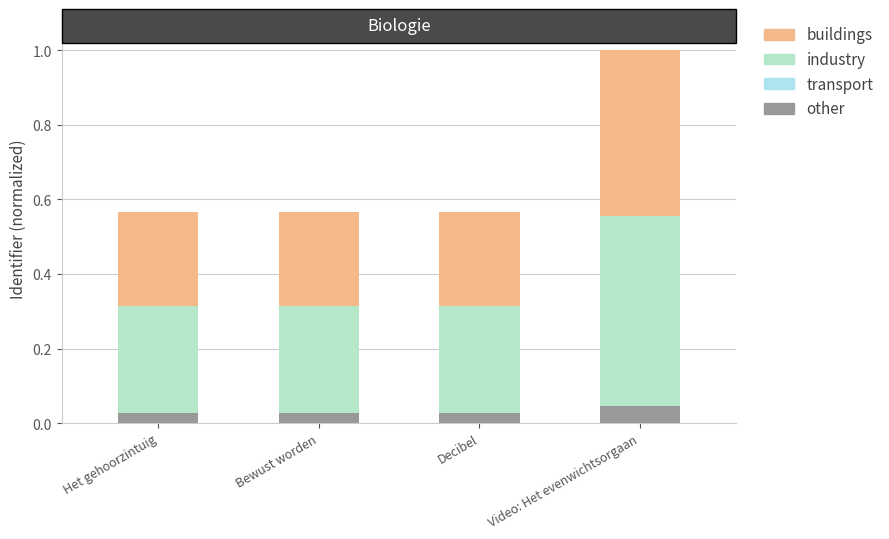

The value of other at Decibel is 0.0. True or false?

True